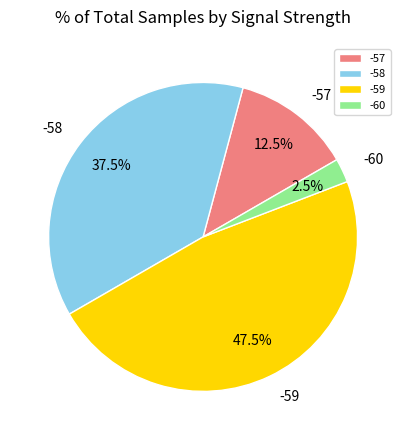

Rank the categories by value from lowest to highest.

-60, -57, -58, -59